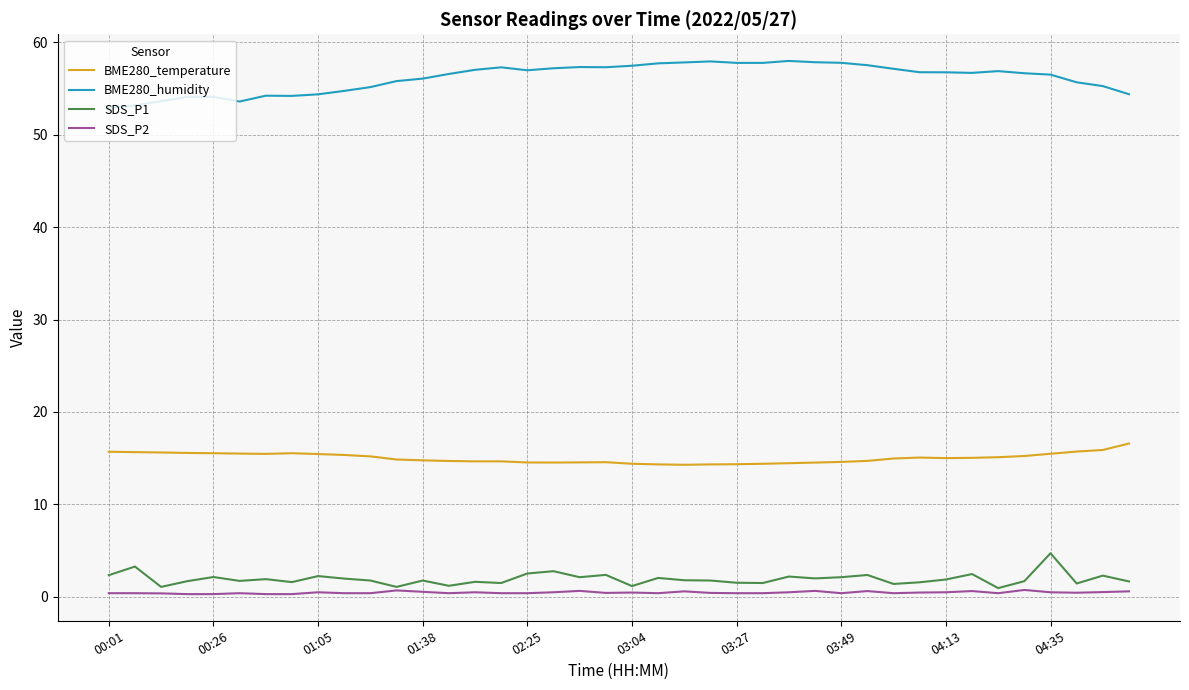

True or false: BME280_temperature and SDS_P2 intersect in this chart.

False